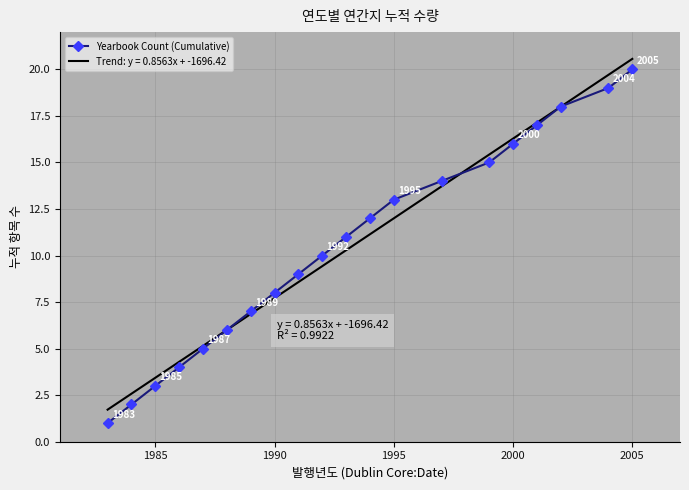

True or false: Yearbook Count (Cumulative) has a value of 4 at 1985.

False